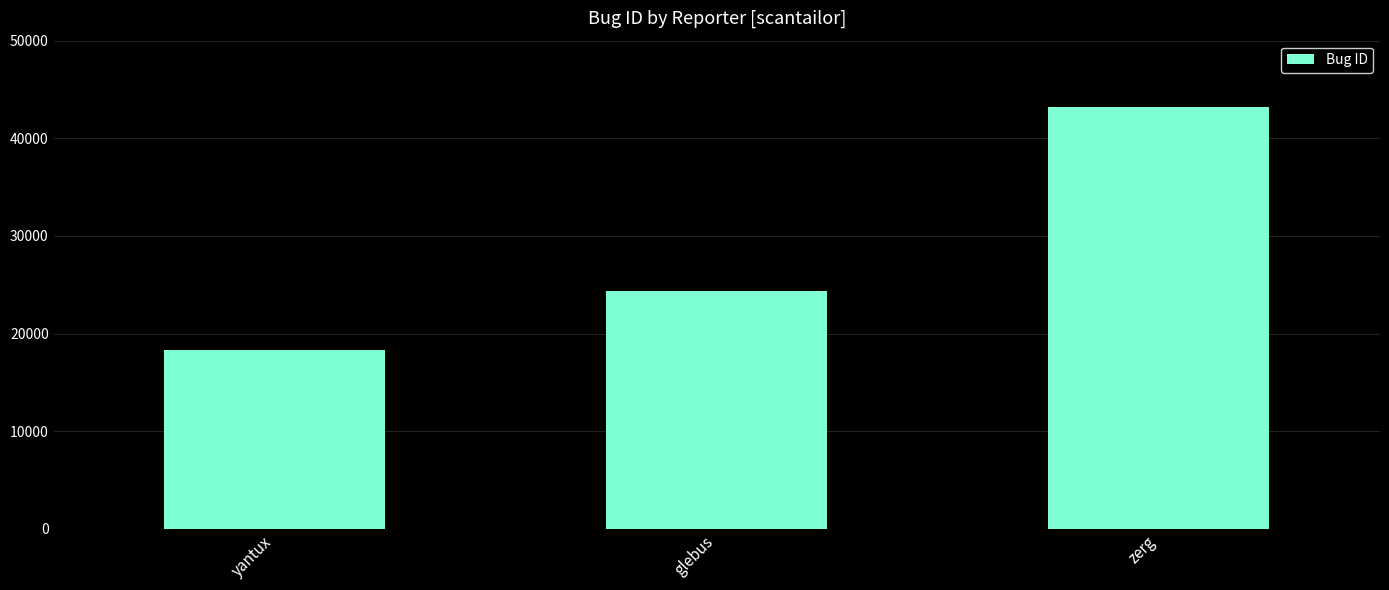

Reading left to right, what are all the values shown in this chart?

18293	24409	43162